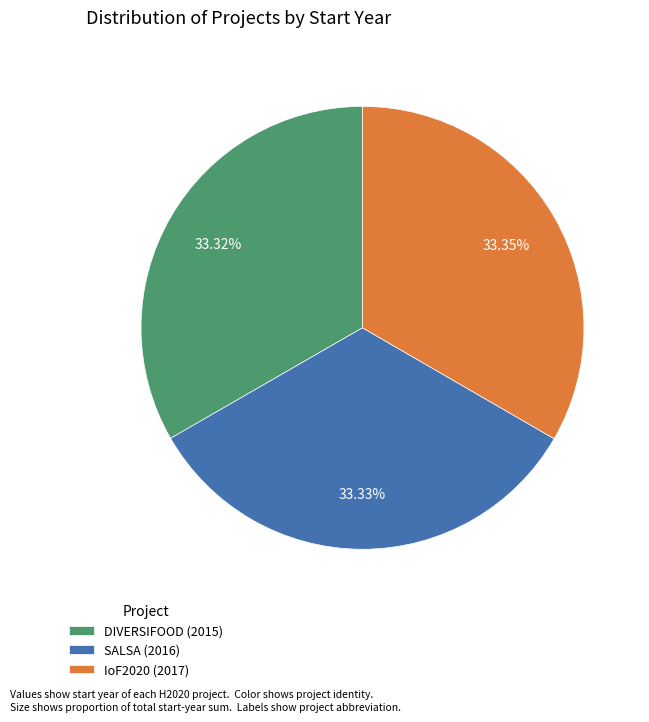

Approximately how many times larger is the value at IoF2020 (2017) compared to DIVERSIFOOD (2015)?

1.0